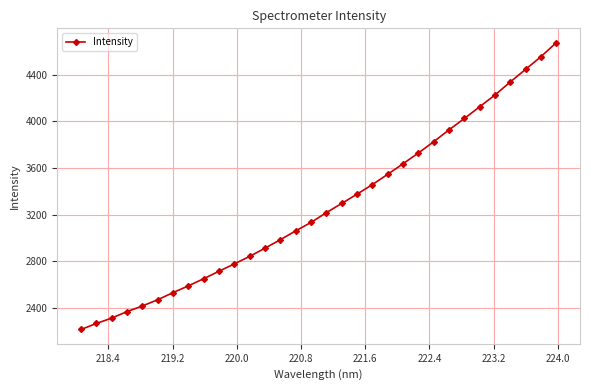

What is the greatest value displayed?

4672.9